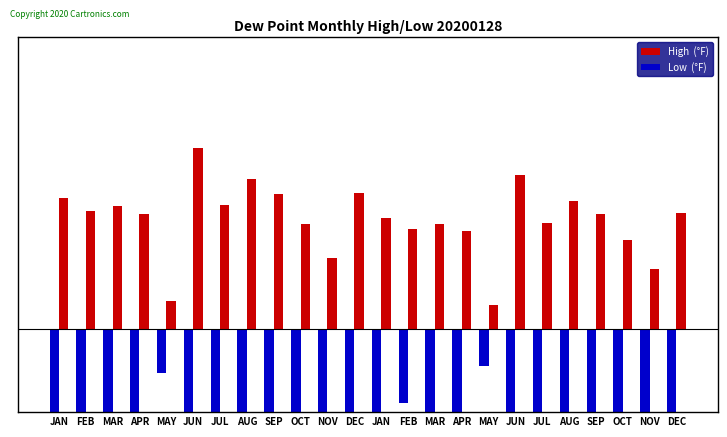

What is the smallest value displayed?

-1.7